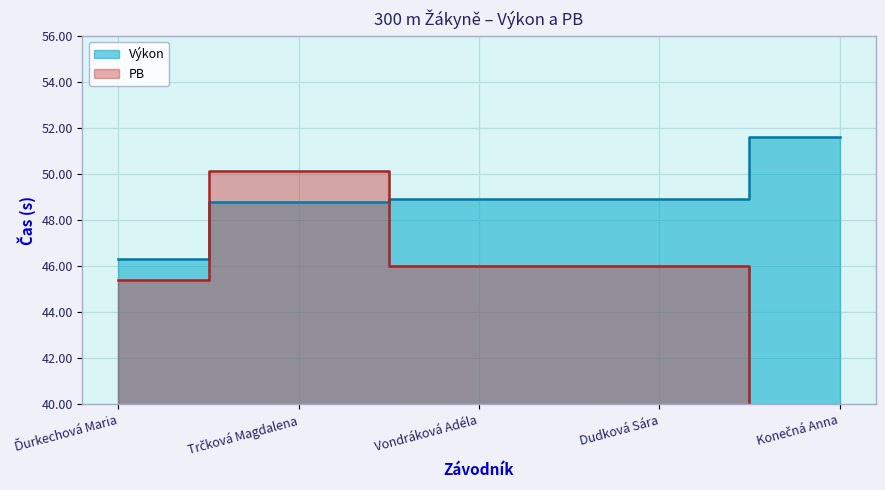

What is the difference between the highest and lowest values at Ďurkechová Maria?

0.9